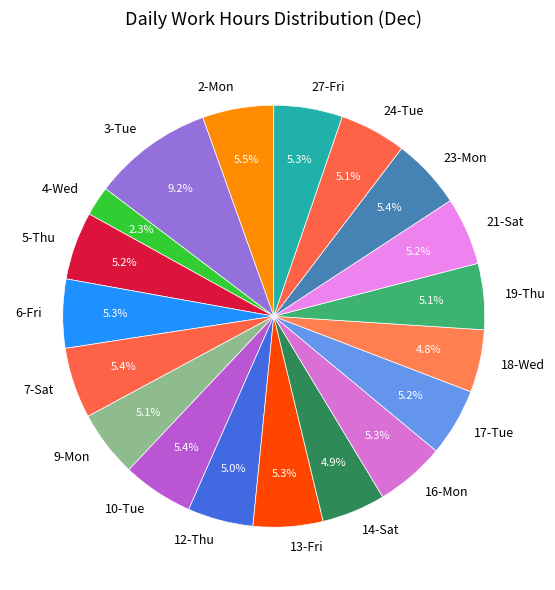

To the nearest percent, what percentage of the pie is 12-Thu?

5%